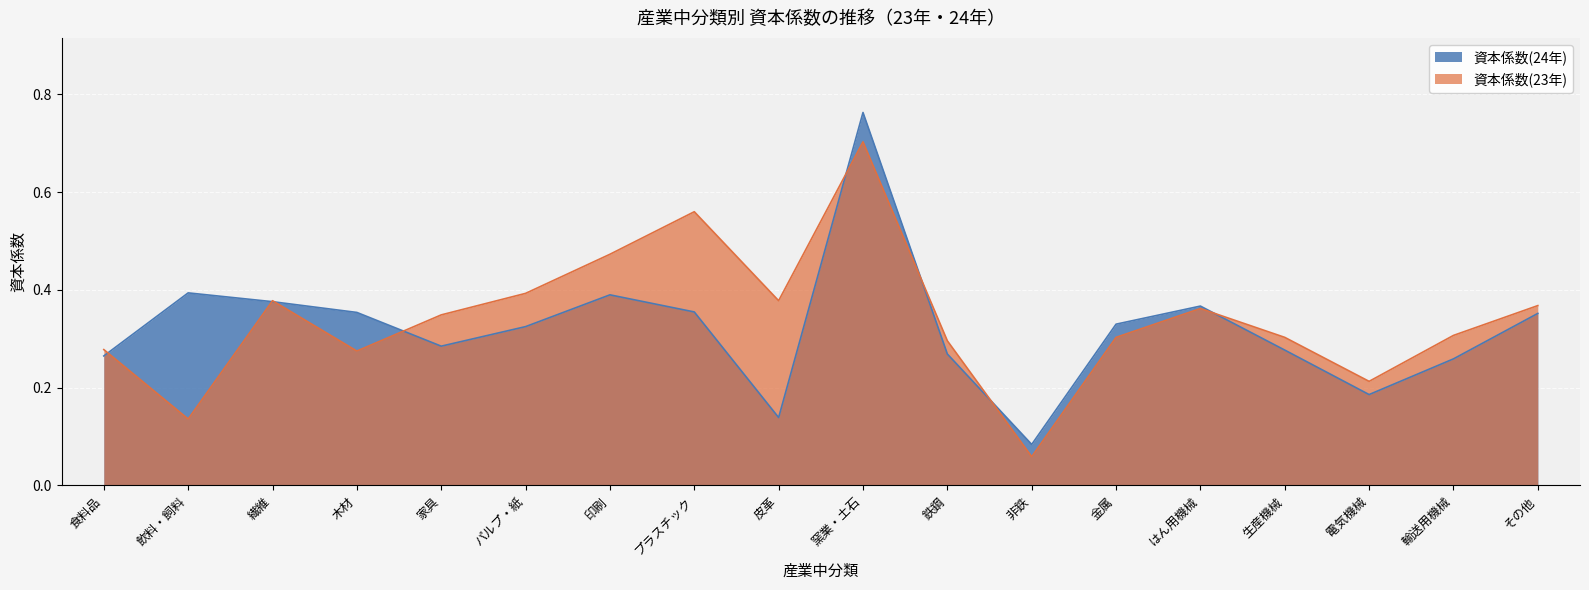

What is the sum of the 資本係数(24年) values at 金属 and 皮革?

0.5